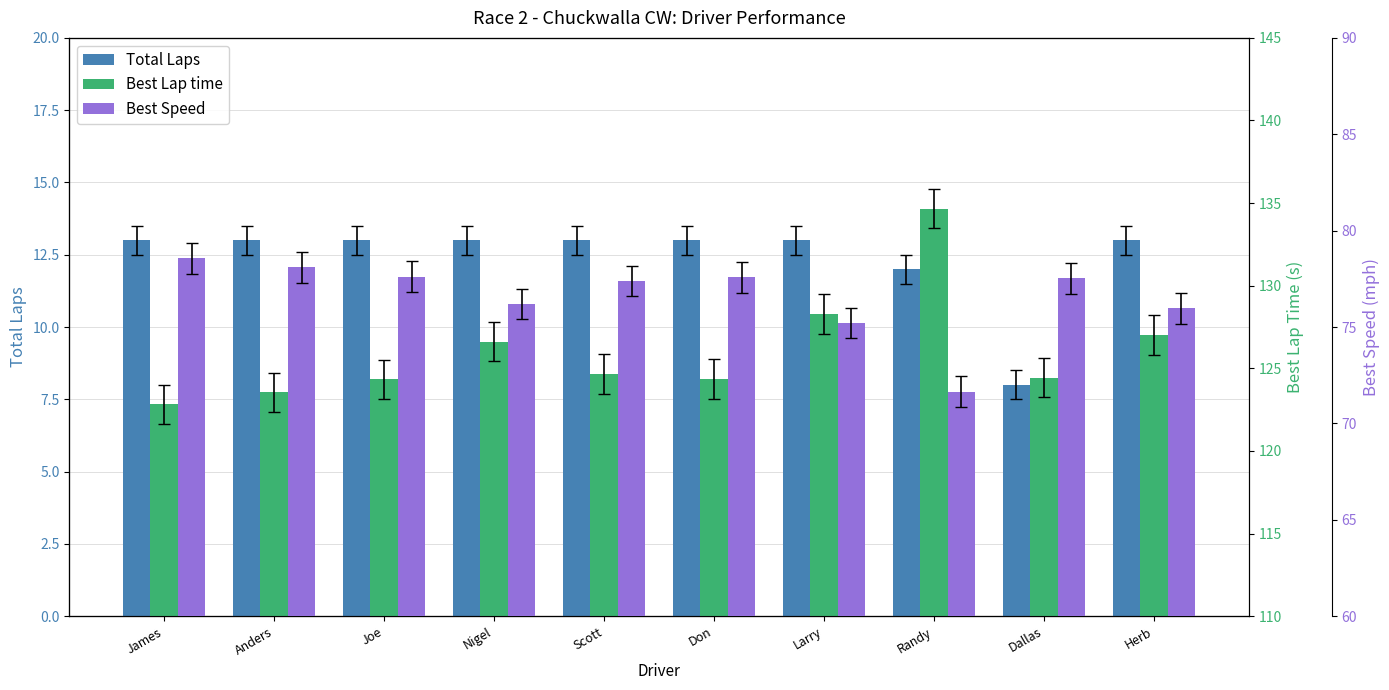

At Anders, list the series in order from smallest to largest.

Total Laps, Best Speed, Best Lap time